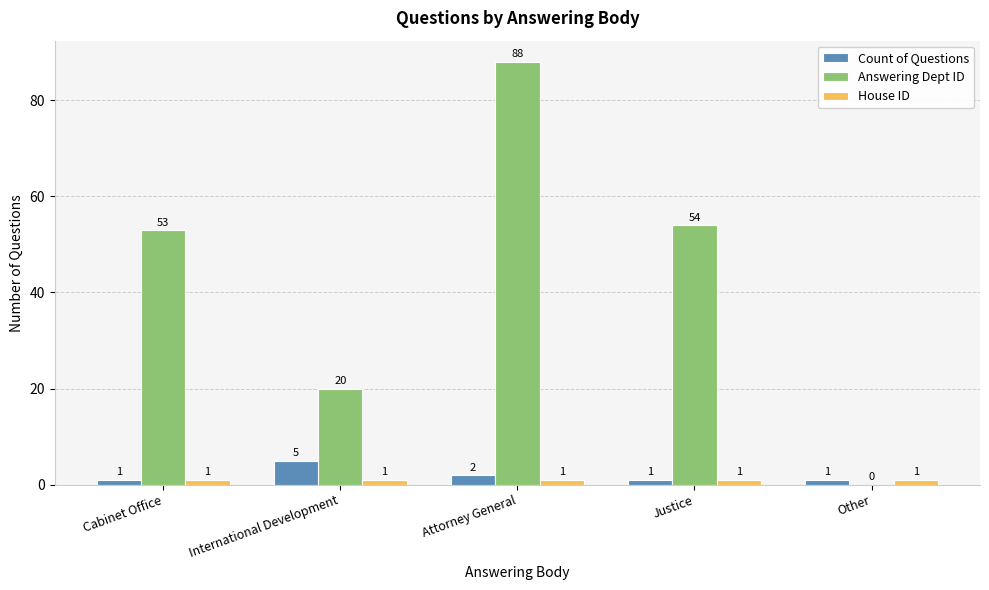

Reading left to right, list all the values displayed in this chart.

Count of Questions: Cabinet Office=1	International Development=5	Attorney General=2	Justice=1	Other=1
Answering Dept ID: Cabinet Office=53	International Development=20	Attorney General=88	Justice=54	Other=0
House ID: Cabinet Office=1	International Development=1	Attorney General=1	Justice=1	Other=1